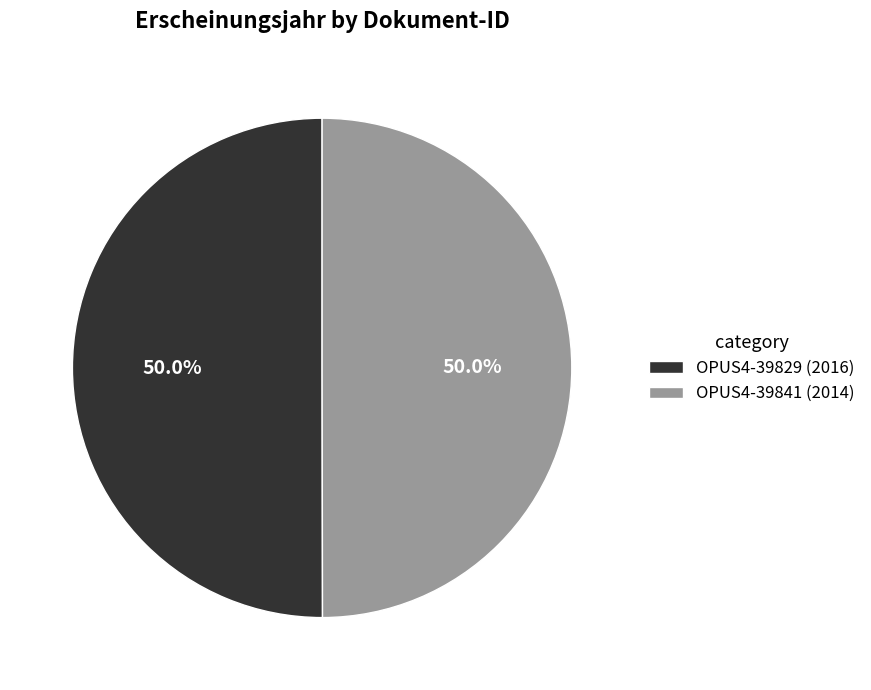

Approximately how many times larger is the value at OPUS4-39841 (2014) compared to OPUS4-39829 (2016)?

1.0